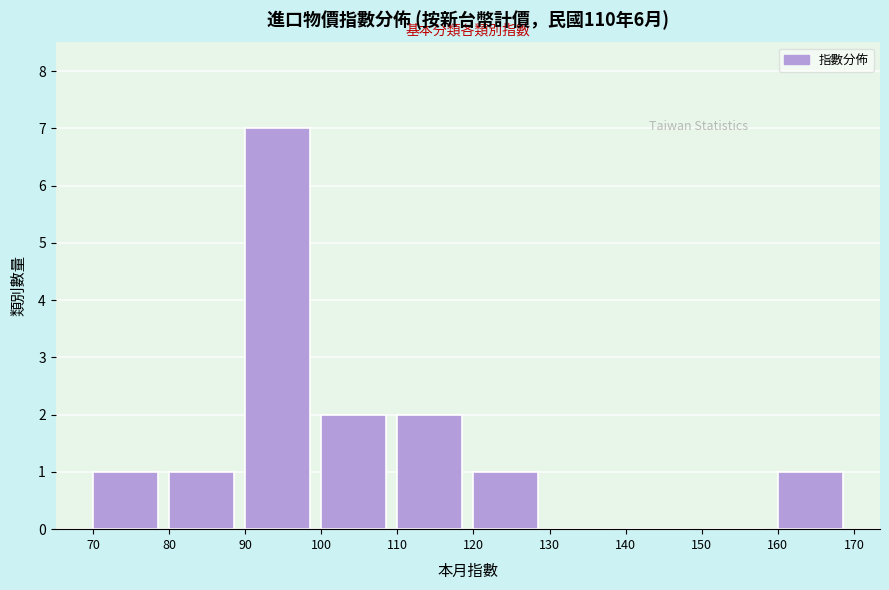

Reading left to right, list every bar in this chart as the range it spans on the x-axis followed by its height. The values are not printed on the chart, so give them approximately, as read against the axis.

70 to 80: 1
80 to 90: 1
90 to 100: 7
100 to 110: 2
110 to 120: 2
120 to 130: 1
130 to 140: 0
140 to 150: 0
150 to 160: 0
160 to 170: 1